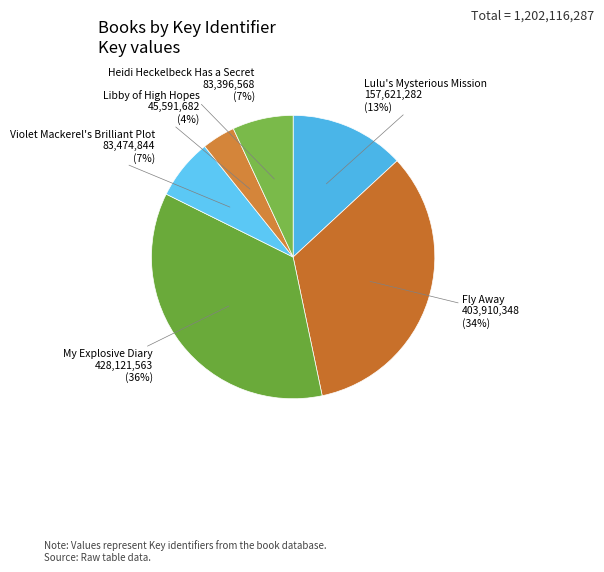

To the nearest percent, what is the difference between the largest and smallest slice percentages?

32%